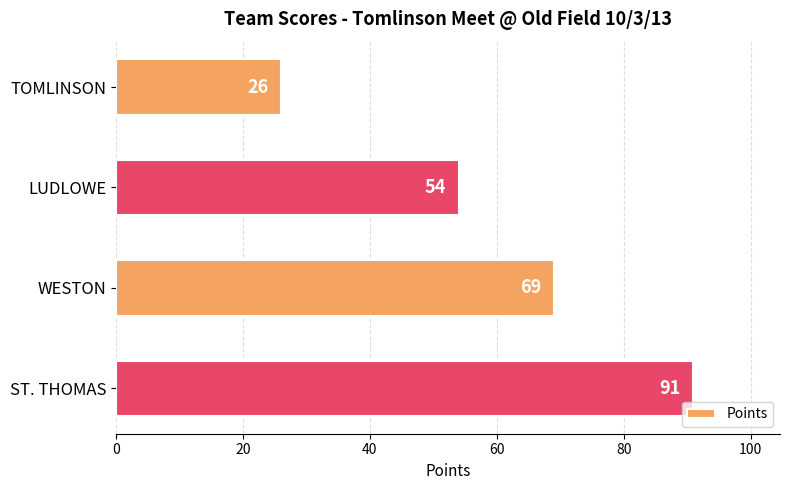

How many values are below 69?

2